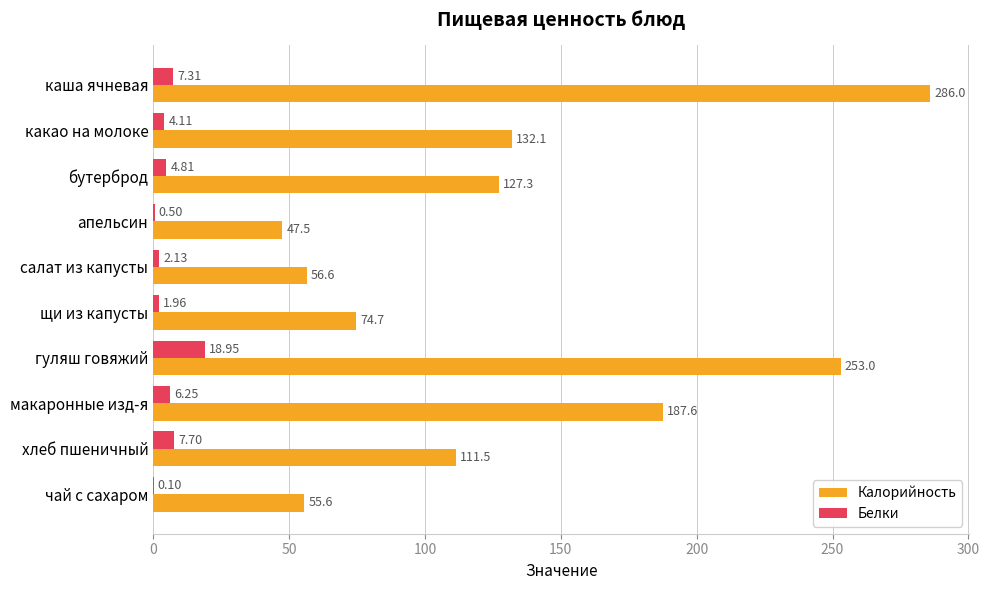

Which category has the highest value across all series?

каша ячневая